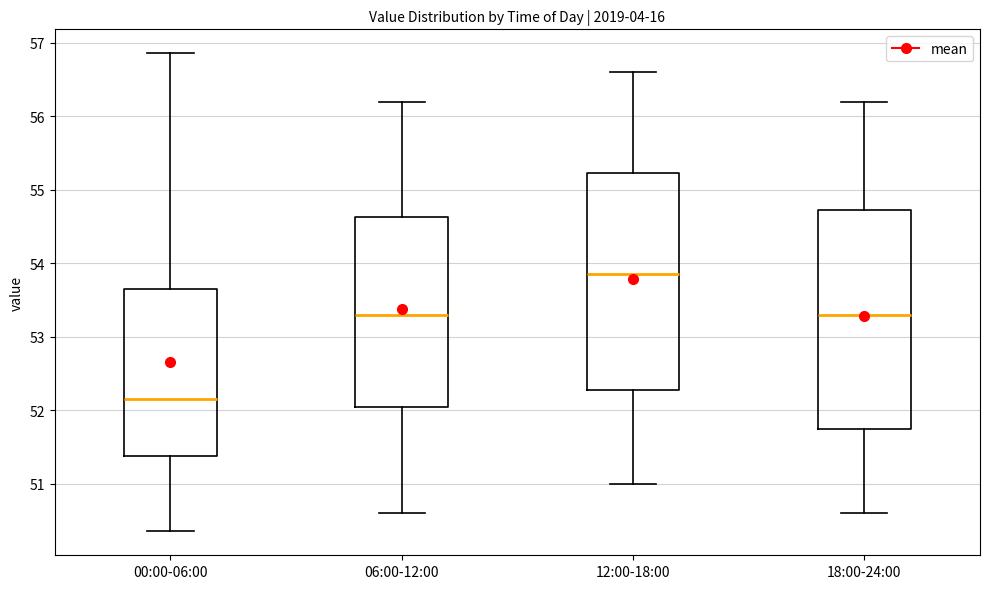

Reading left to right, transcribe this box plot: for each box, give where its median line is, the range the box spans, and where its two whiskers end, as read against the y-axis. The values are not printed on the chart, so give them approximately, as read against the axis.

00:00-06:00: median 52.2, box 51.4 to 53.7, whiskers 50.4 to 56.9
06:00-12:00: median 53.3, box 52.1 to 54.6, whiskers 50.6 to 56.2
12:00-18:00: median 53.9, box 52.3 to 55.2, whiskers 51.0 to 56.6
18:00-24:00: median 53.3, box 51.8 to 54.7, whiskers 50.6 to 56.2